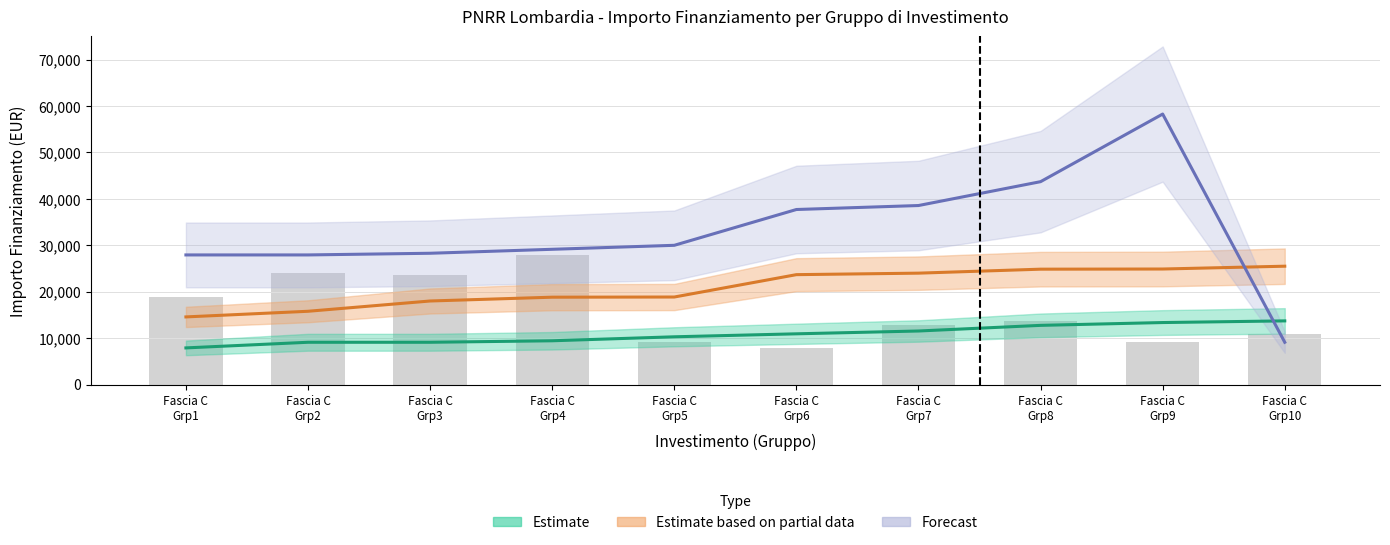

Is it true that Estimate equals 11533 at Fascia C
Grp7?

True